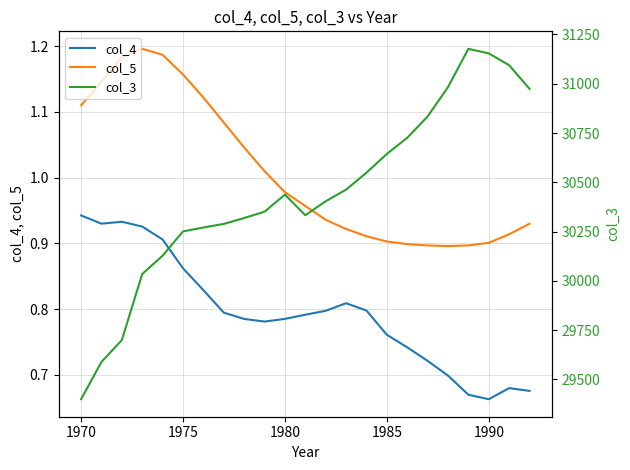

The value of col_5 at 1970 is 0.4. True or false?

False